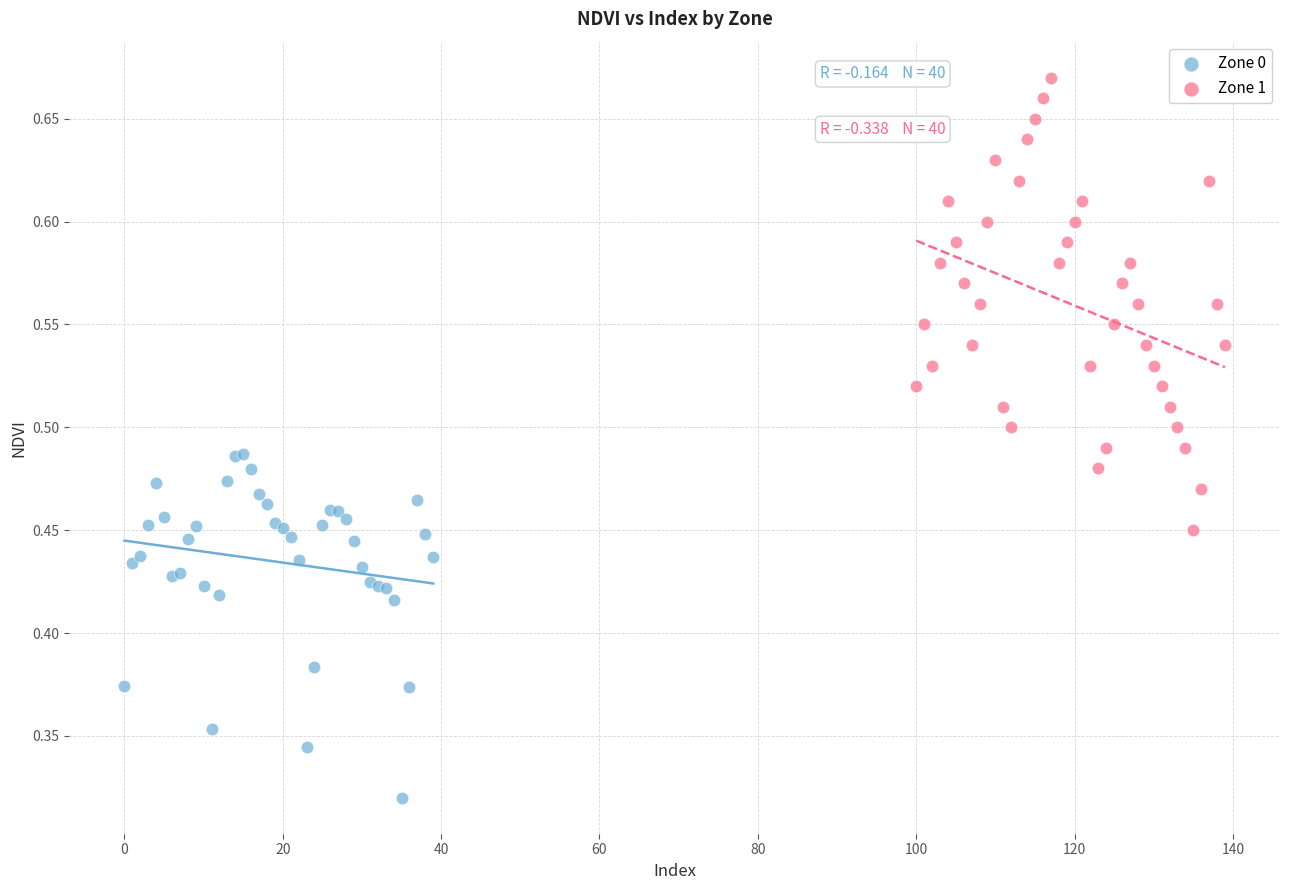

Which series has the widest spread of Y values?

Zone 1